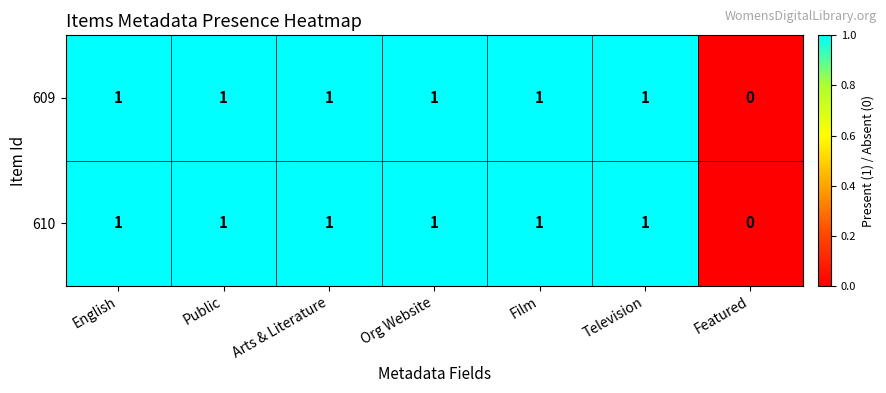

Count the number of data series in this chart.

2